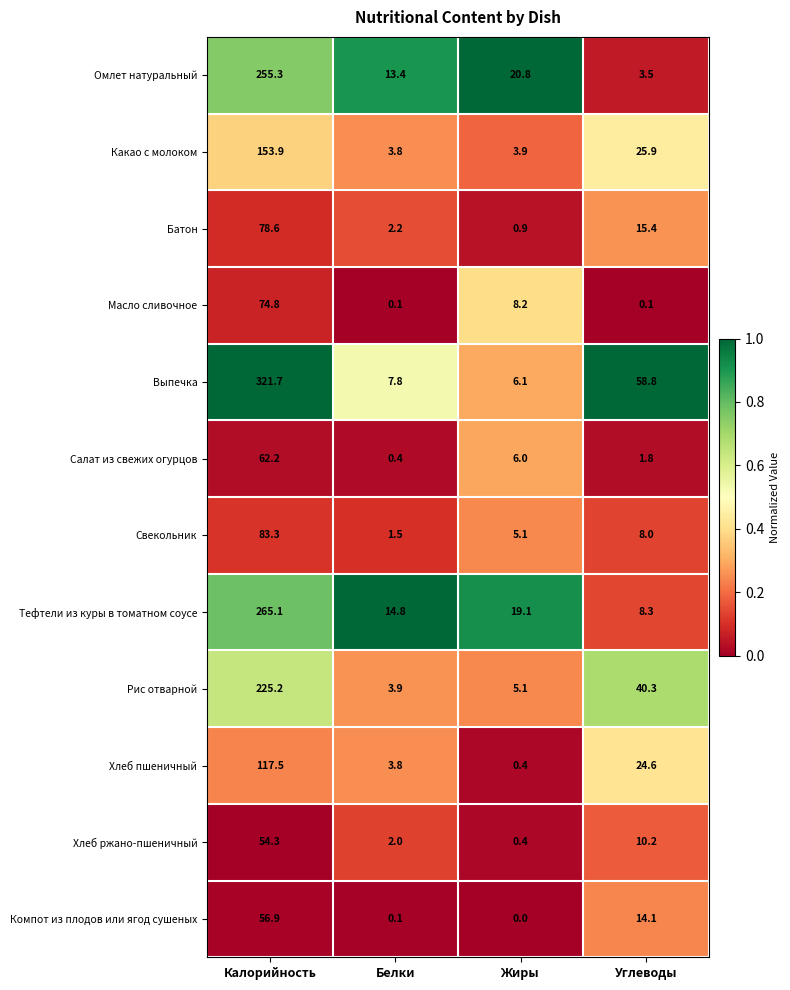

Which category has the highest value across all series?

Калорийность